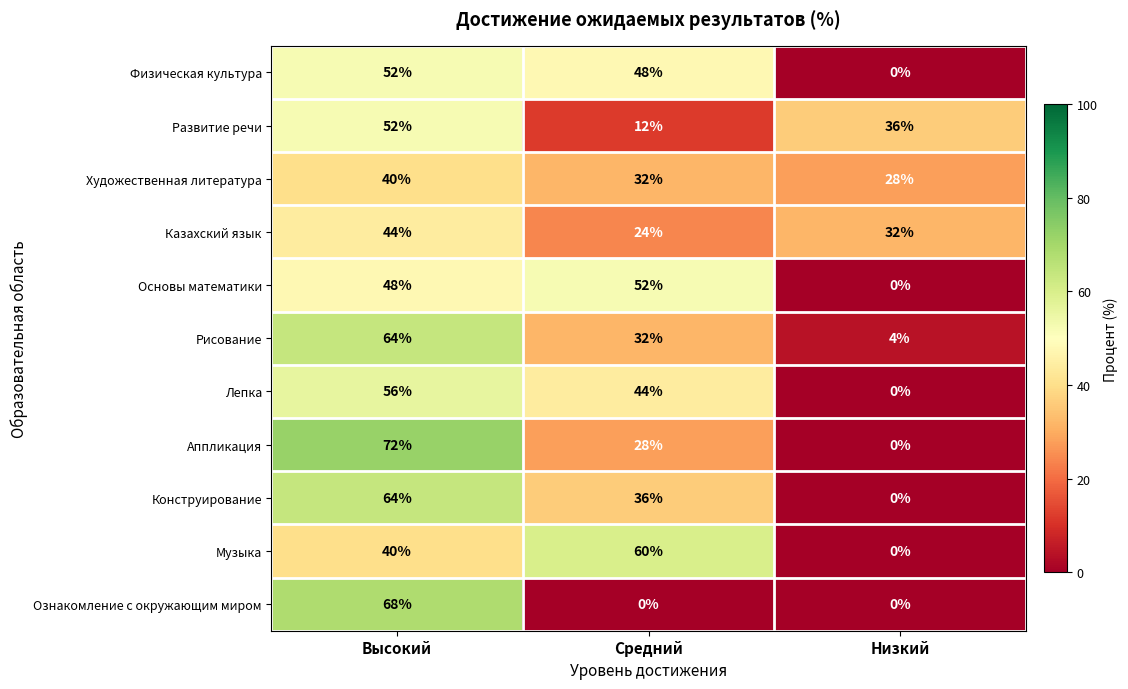

At which label does Казахский язык first exceed 32?

Высокий